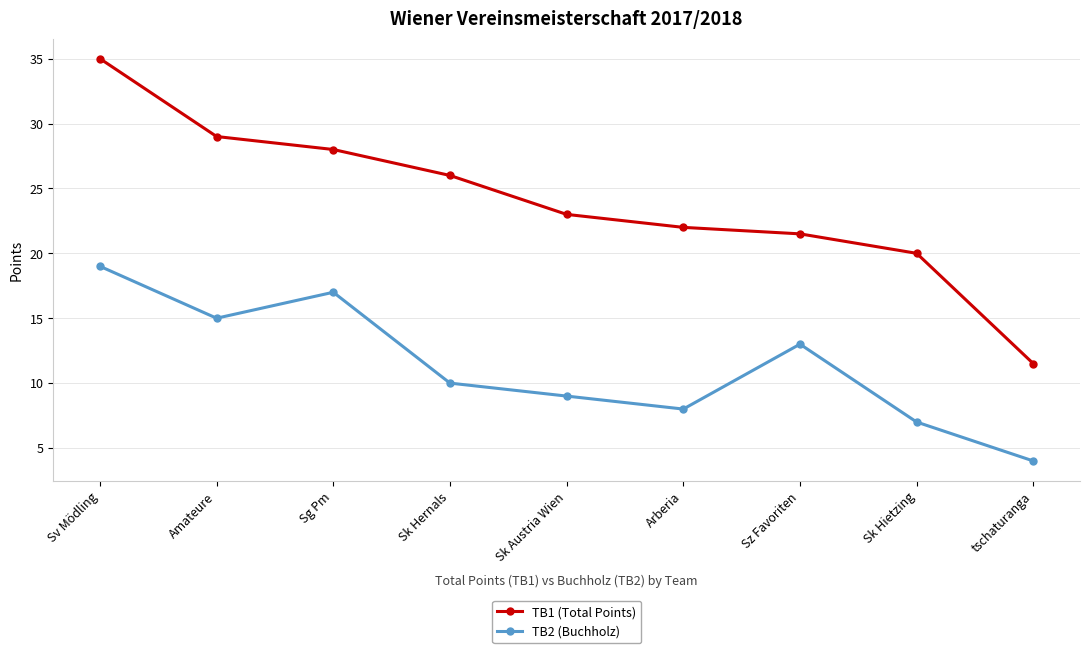

True or false: TB1 (Total Points) has more than 2 interior local peaks.

False